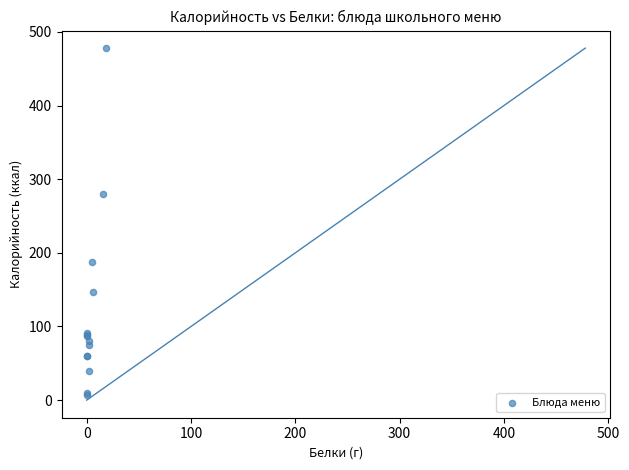

What Y value in the scatter plot is closest to 242?

280.0